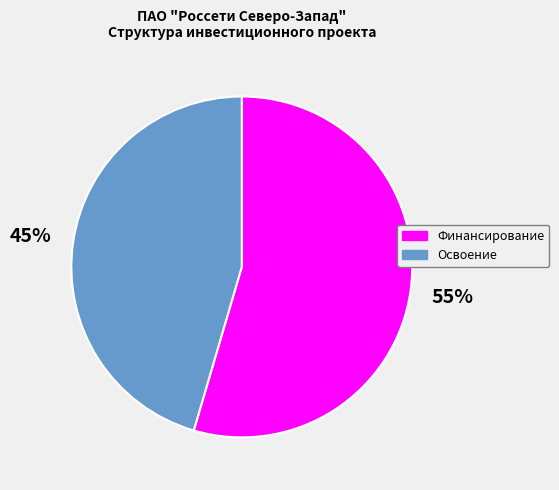

To the nearest percent, what portion does Освоение represent?

45%